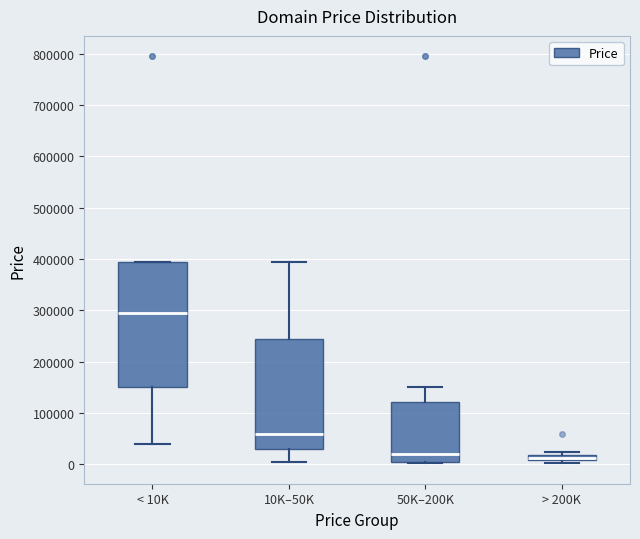

Comparing the boxes themselves (not the whiskers), which one is the tallest?

< 10K